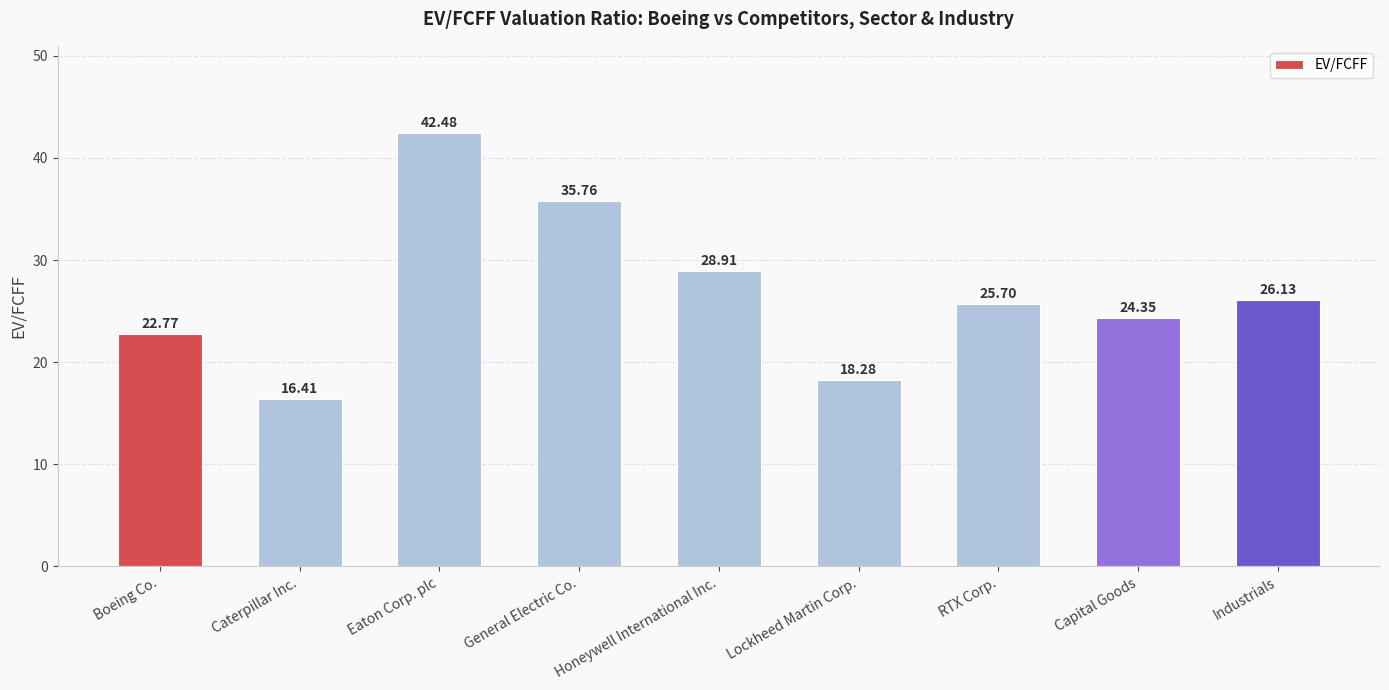

What is the approximate value at Eaton Corp. plc?

42.5